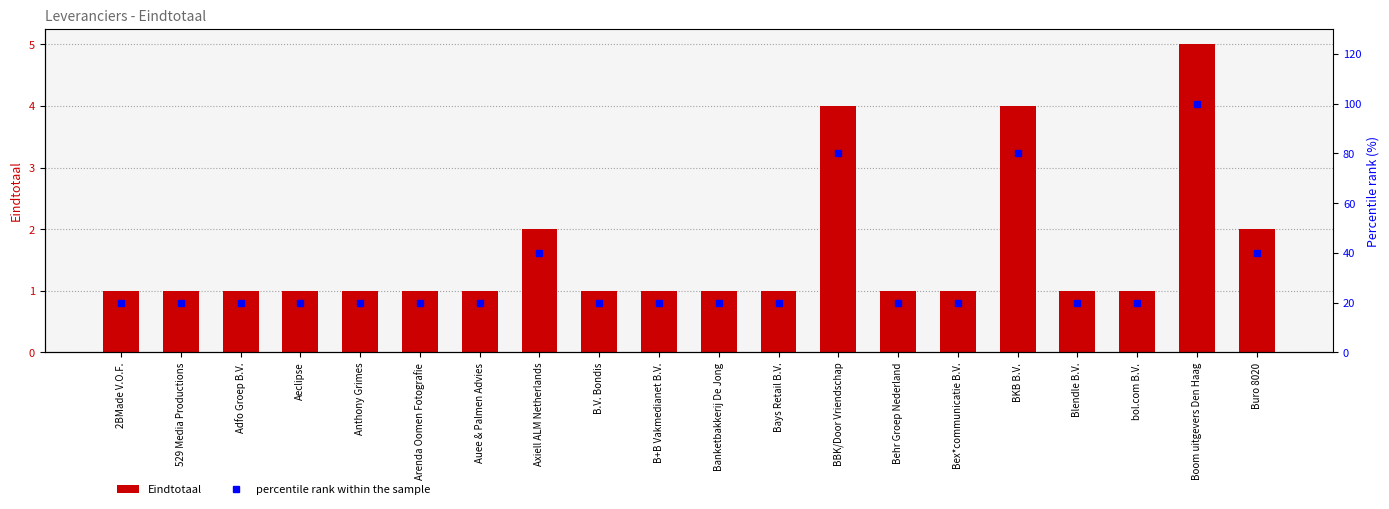

What is the value of the Eindtotaal bar at the 13th from the left?

4